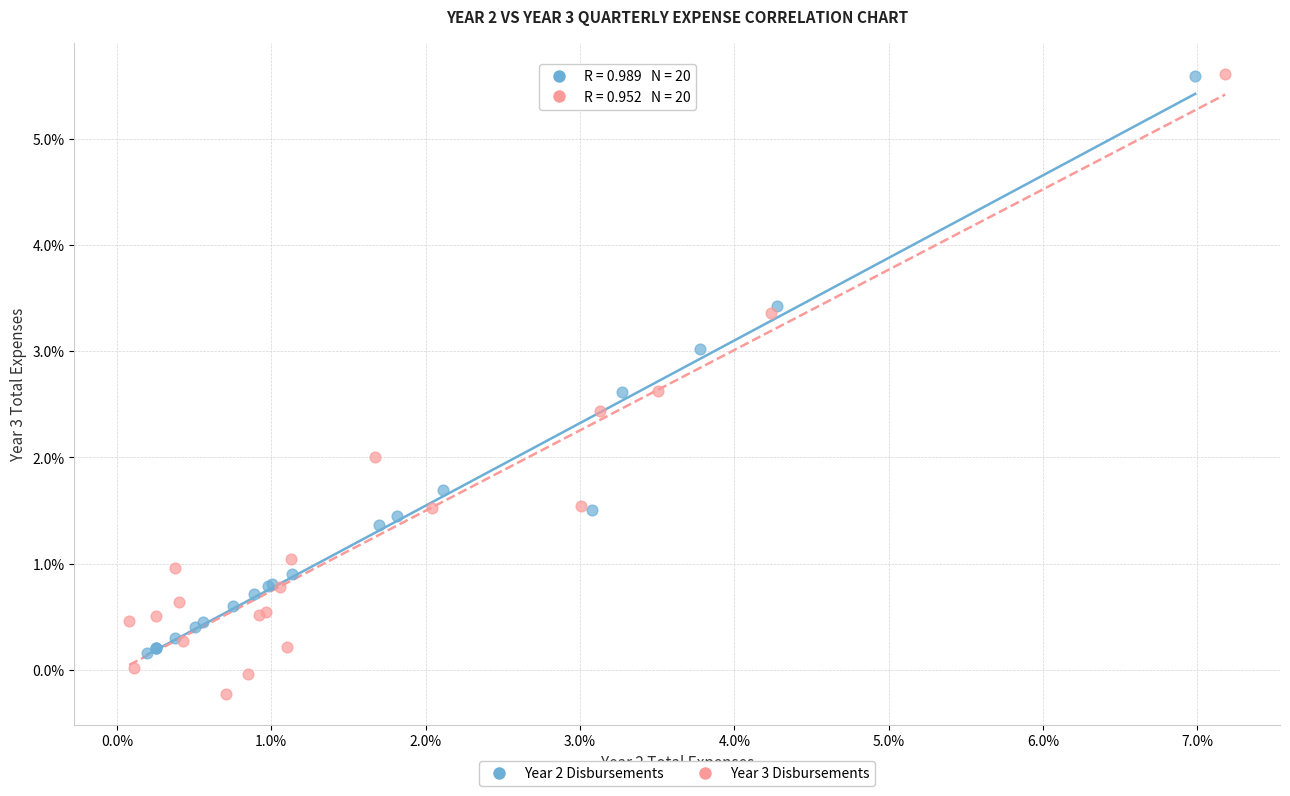

Which series reaches the minimum Y coordinate?

Year 3 Disbursements